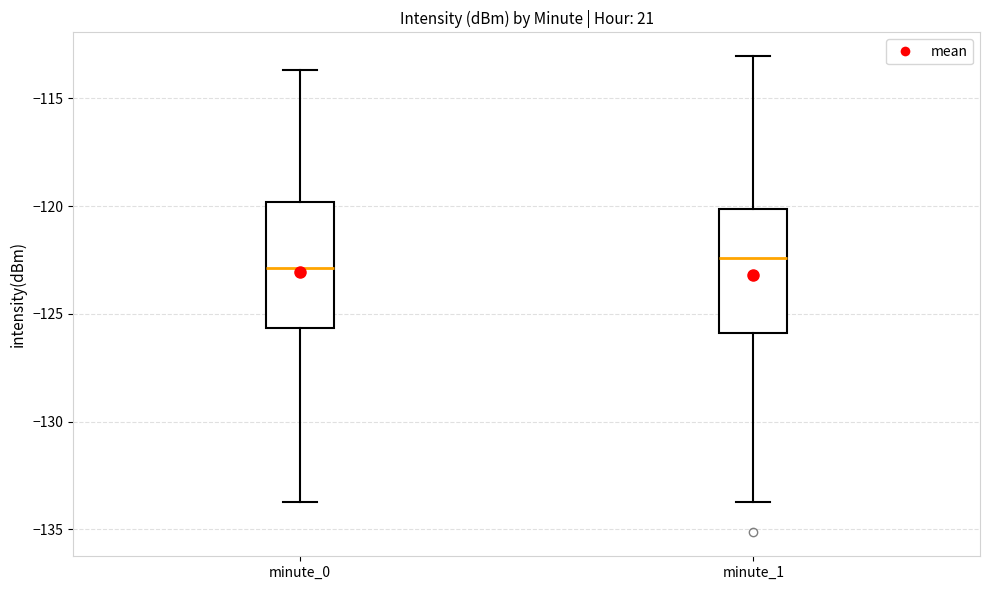

Where is the upper edge of the box for minute_1 on the y-axis? The values are not printed on the chart, so give them approximately, as read against the axis.

-120.0